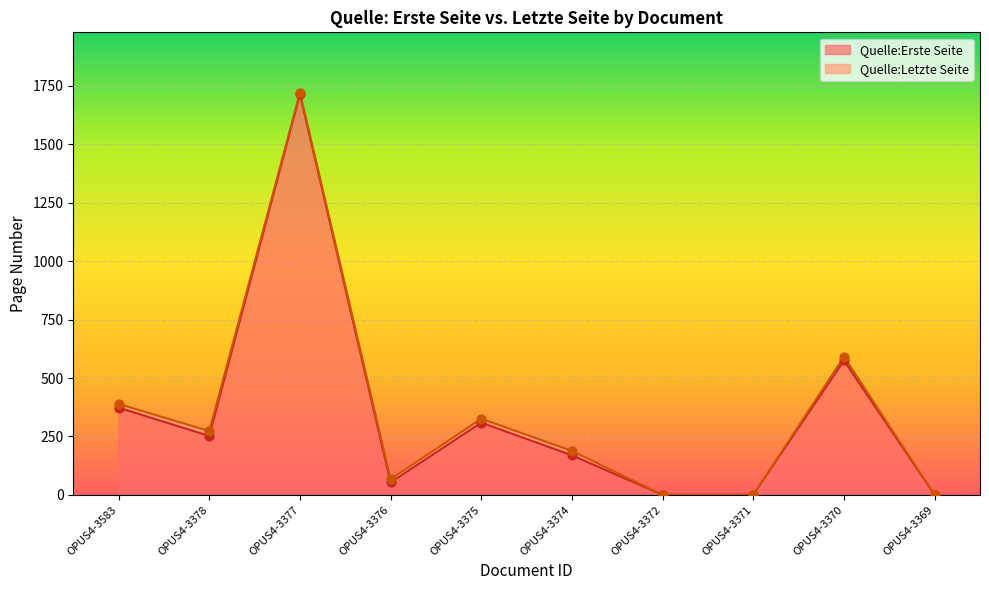

Which series reaches the maximum Y coordinate?

Quelle:Letzte Seite